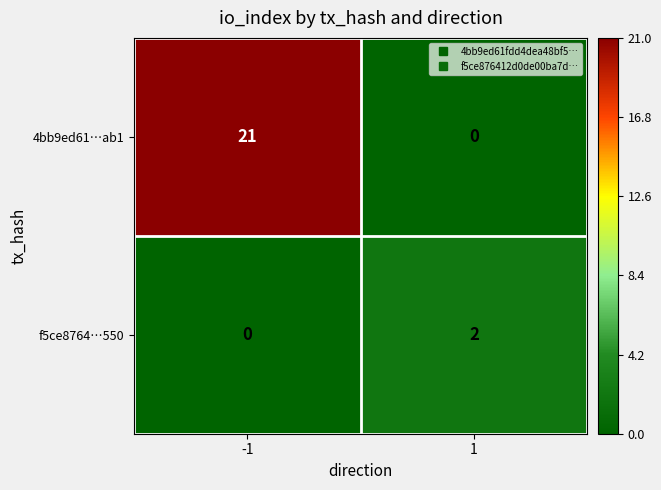

What is the maximum value shown in the chart?

21